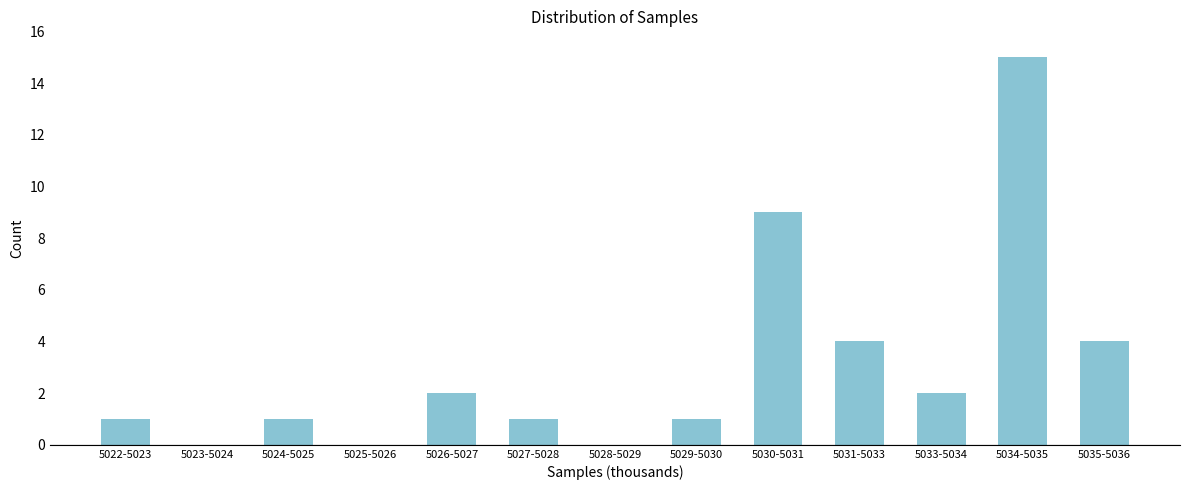

Reading right to left, what are all the values shown in this chart?

5035-5036=4	5034-5035=15	5033-5034=2	5031-5033=4	5030-5031=9	5029-5030=1	5028-5029=0	5027-5028=1	5026-5027=2	5025-5026=0	5024-5025=1	5023-5024=0	5022-5023=1